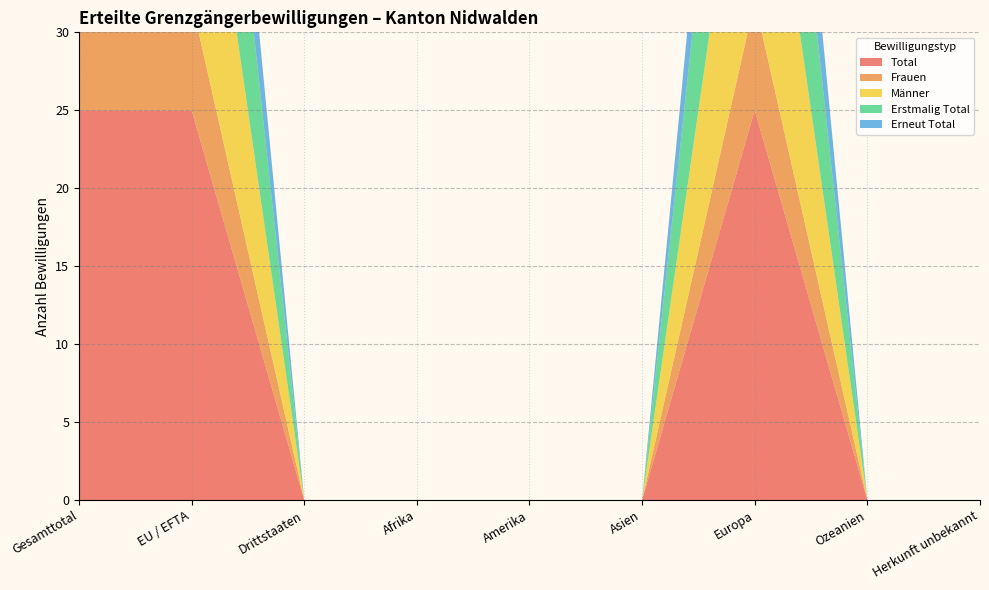

Reading left to right, list all the values displayed in this chart.

Total: Gesamttotal=25	EU / EFTA=25	Drittstaaten=0	Afrika=0	Amerika=0	Asien=0	Europa=25	Ozeanien=0	Herkunft unbekannt=0
Frauen: Gesamttotal=7	EU / EFTA=7	Drittstaaten=0	Afrika=0	Amerika=0	Asien=0	Europa=7	Ozeanien=0	Herkunft unbekannt=0
Männer: Gesamttotal=18	EU / EFTA=18	Drittstaaten=0	Afrika=0	Amerika=0	Asien=0	Europa=18	Ozeanien=0	Herkunft unbekannt=0
Erstmalig Total: Gesamttotal=17	EU / EFTA=17	Drittstaaten=0	Afrika=0	Amerika=0	Asien=0	Europa=17	Ozeanien=0	Herkunft unbekannt=0
Erneut Total: Gesamttotal=8	EU / EFTA=8	Drittstaaten=0	Afrika=0	Amerika=0	Asien=0	Europa=8	Ozeanien=0	Herkunft unbekannt=0